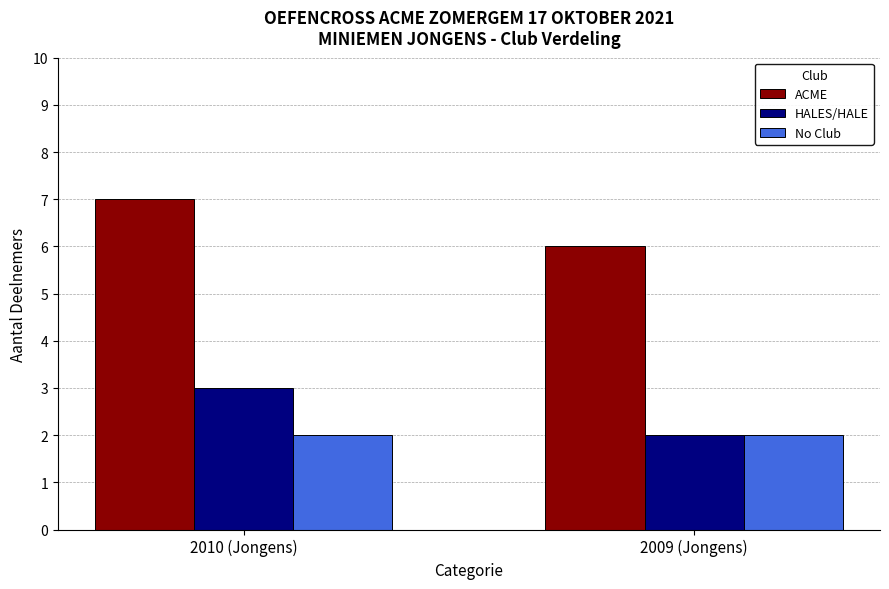

Reading left to right, what are all the values shown in this chart?

ACME: 2010 (Jongens)=7	2009 (Jongens)=6
HALES/HALE: 2010 (Jongens)=3	2009 (Jongens)=2
No Club: 2010 (Jongens)=2	2009 (Jongens)=2